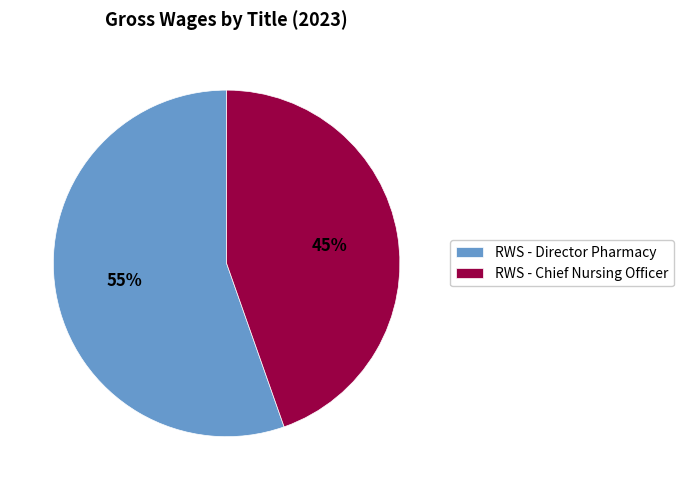

Which category accounts for the majority?

RWS - Director Pharmacy